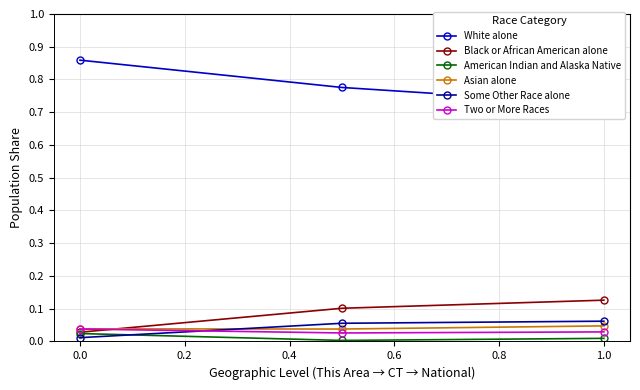

Which series has the largest range (max minus min)?

White alone